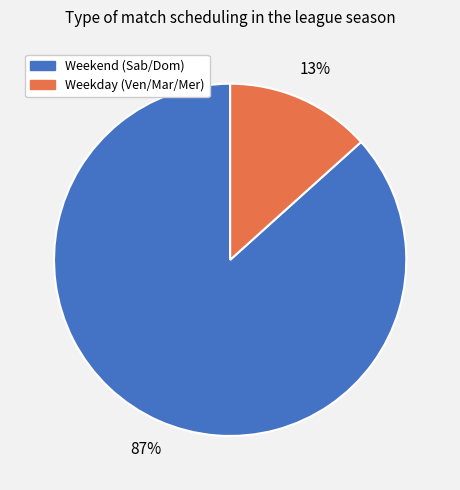

Combined, do Weekend (Sab/Dom) and Weekday (Ven/Mar/Mer) account for over 50%?

Yes